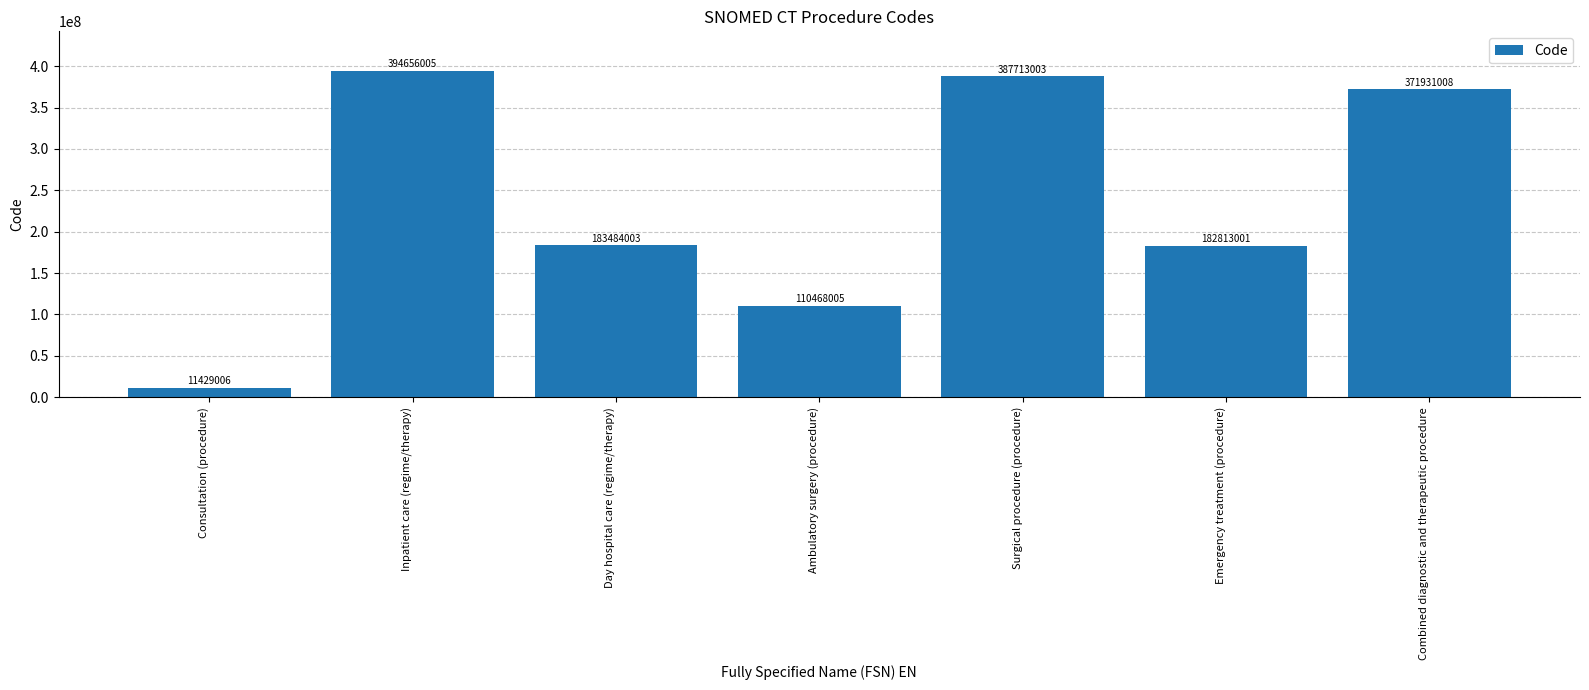

What is the label of the 4th bar from the left?

Ambulatory surgery (procedure)